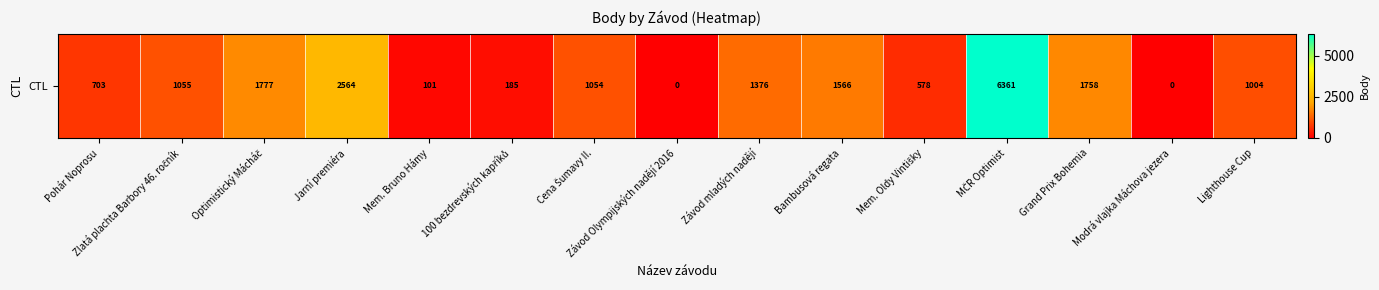

What is the difference between the values at 100 bezdrevských kapříků and Optimistický Mácháč?

1592